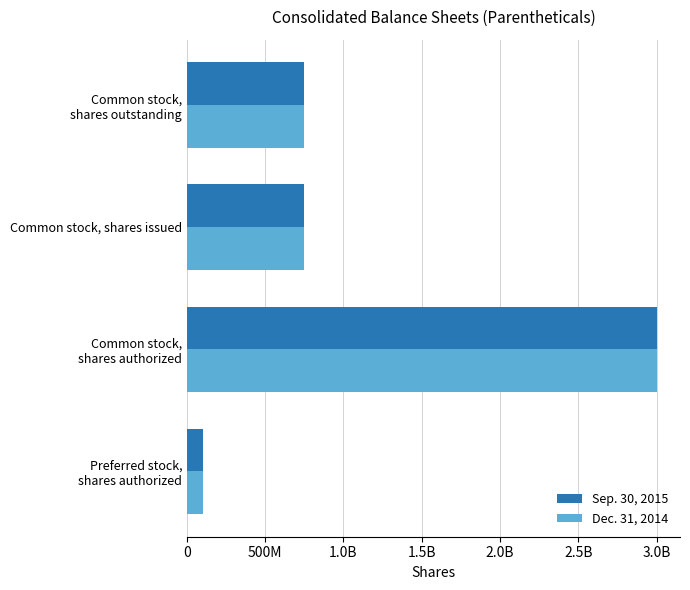

What are all the series names shown in the legend?

Sep. 30, 2015, Dec. 31, 2014